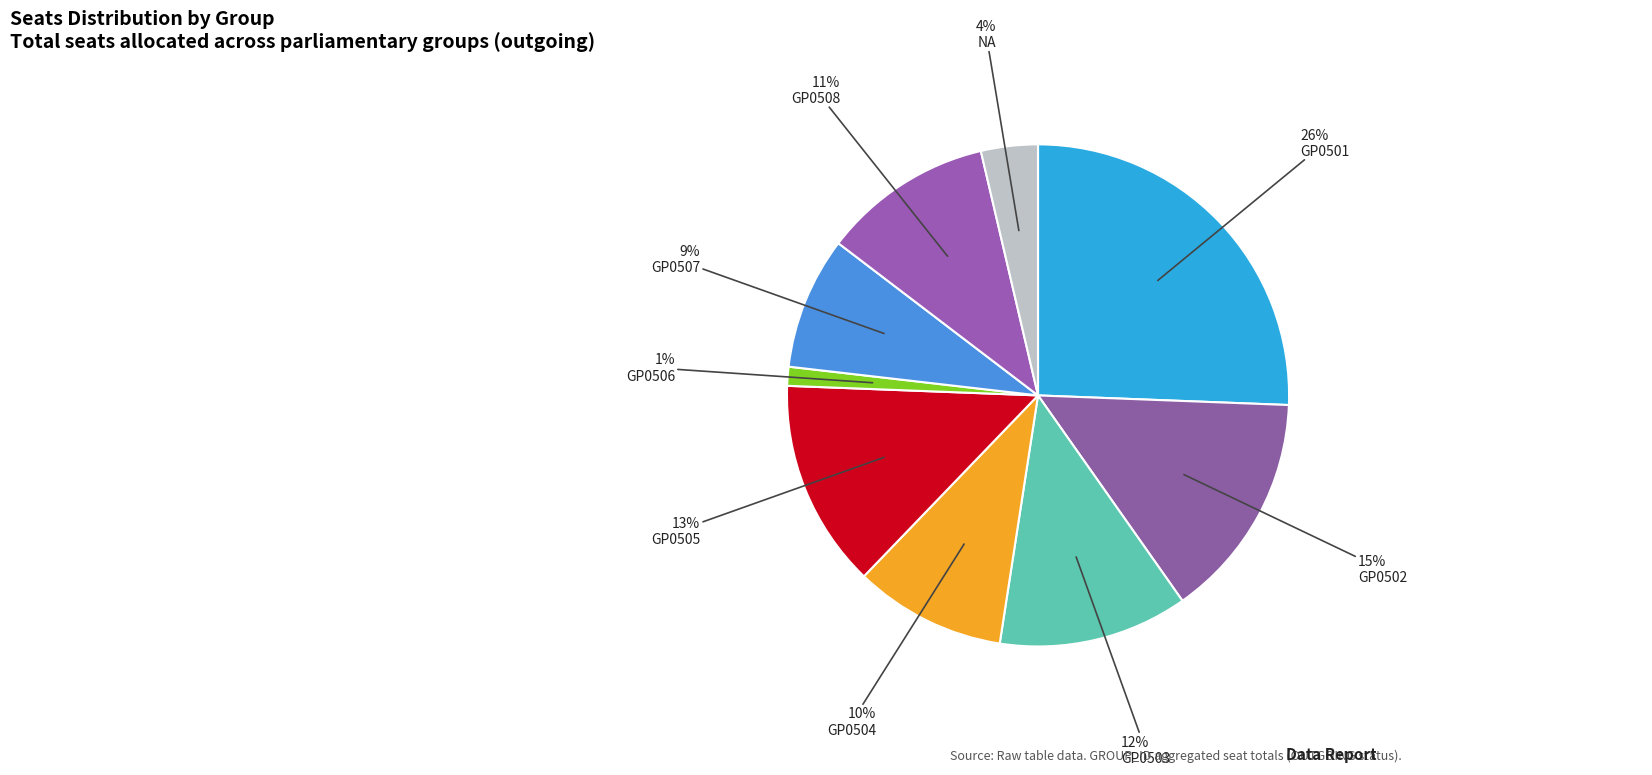

Rank the categories by value from highest to lowest.

GP0501, GP0502, GP0505, GP0503, GP0508, GP0504, GP0507, NA, GP0506